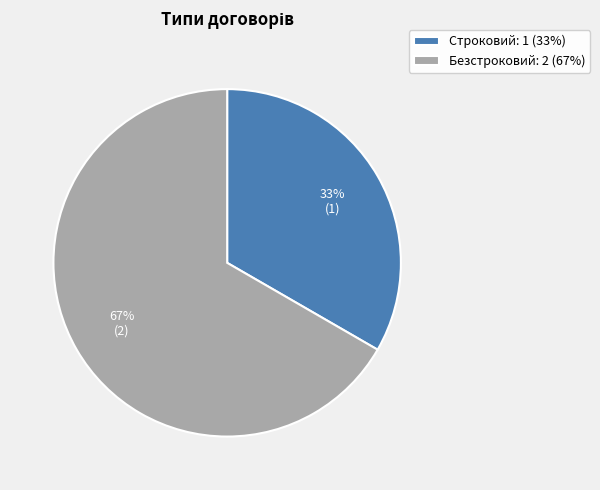

What is the ratio of the value at Строковий to the value at Безстроковий?

0.5